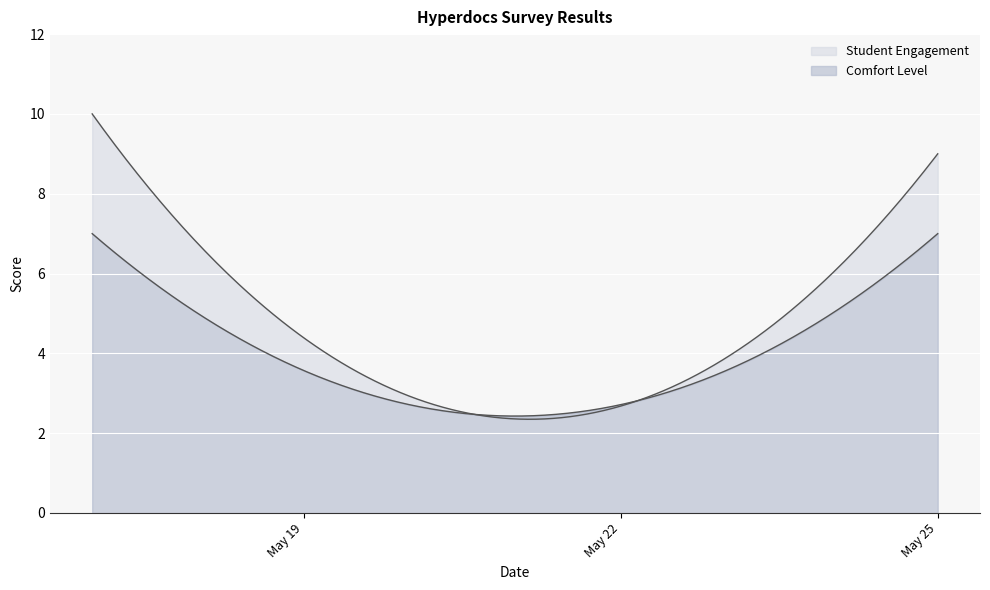

How many categories are shown in the chart?

3